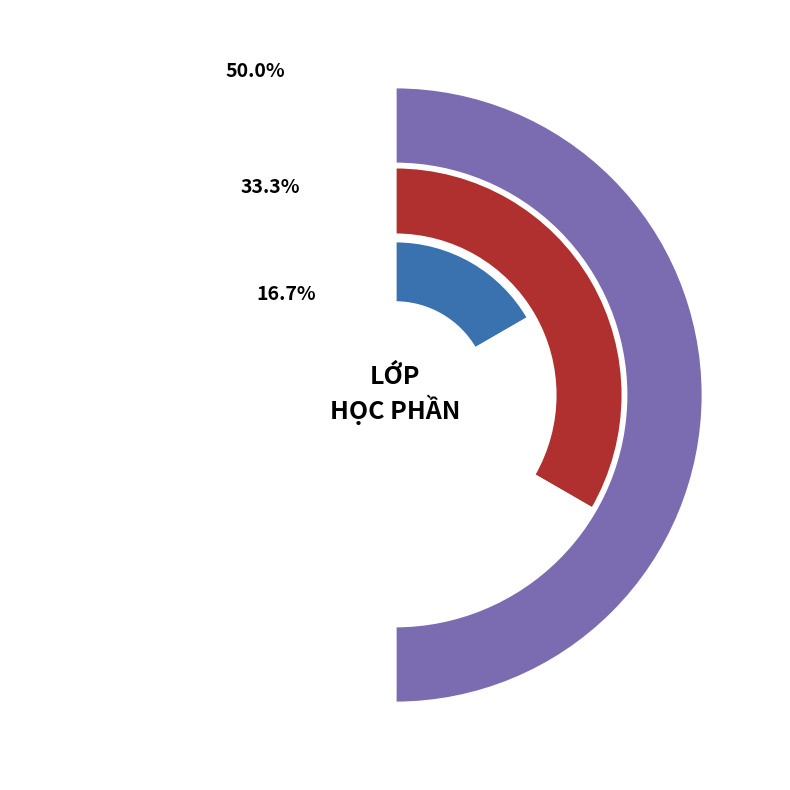

What is the smallest slice in the pie chart?

ENG 101 CIS